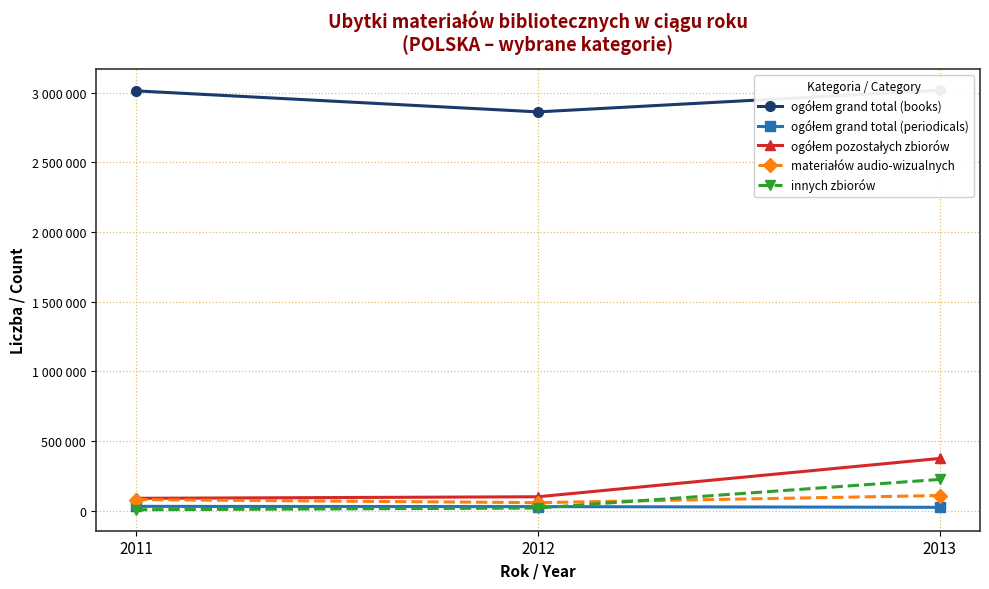

At which label does ogółem grand total (books) first exceed 3013497?

2013